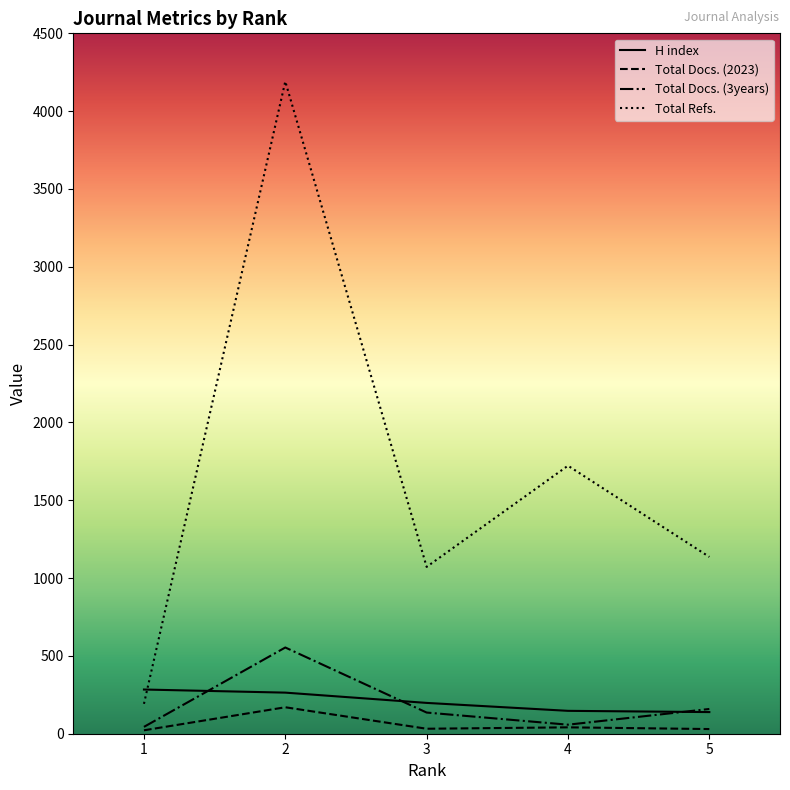

Count the number of data series in this chart.

4